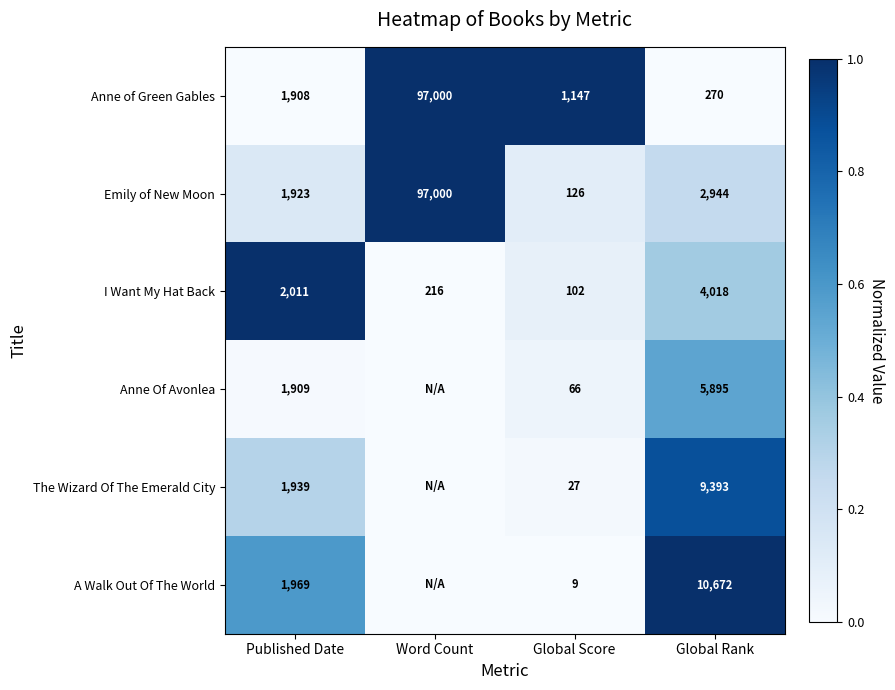

What is the average value of the Anne of Green Gables series?

25081